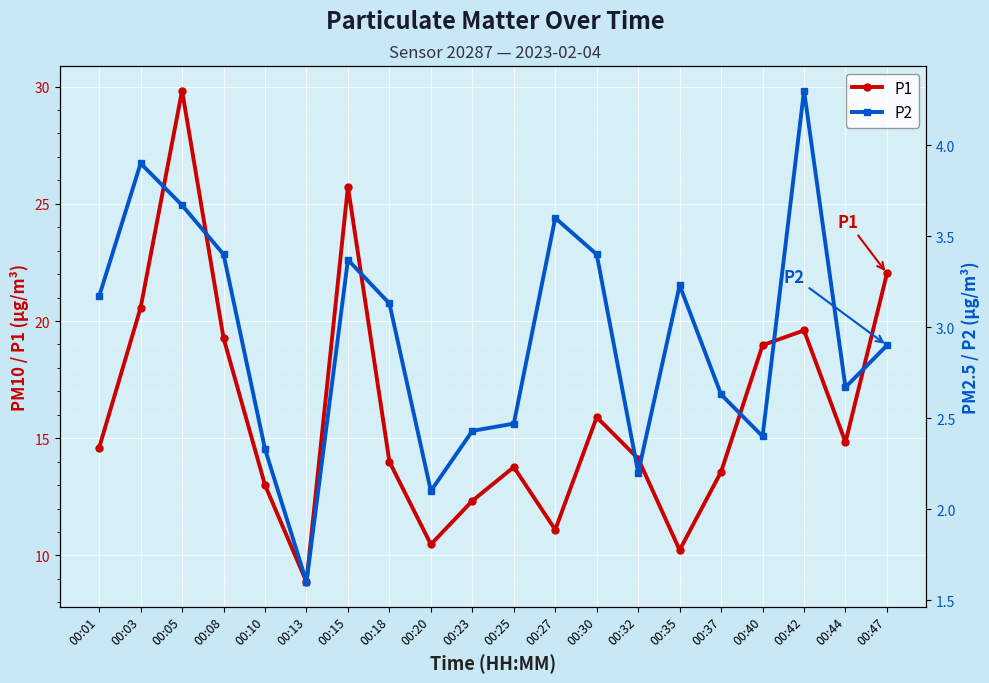

True or false: P2 and P1 cross at least once.

False